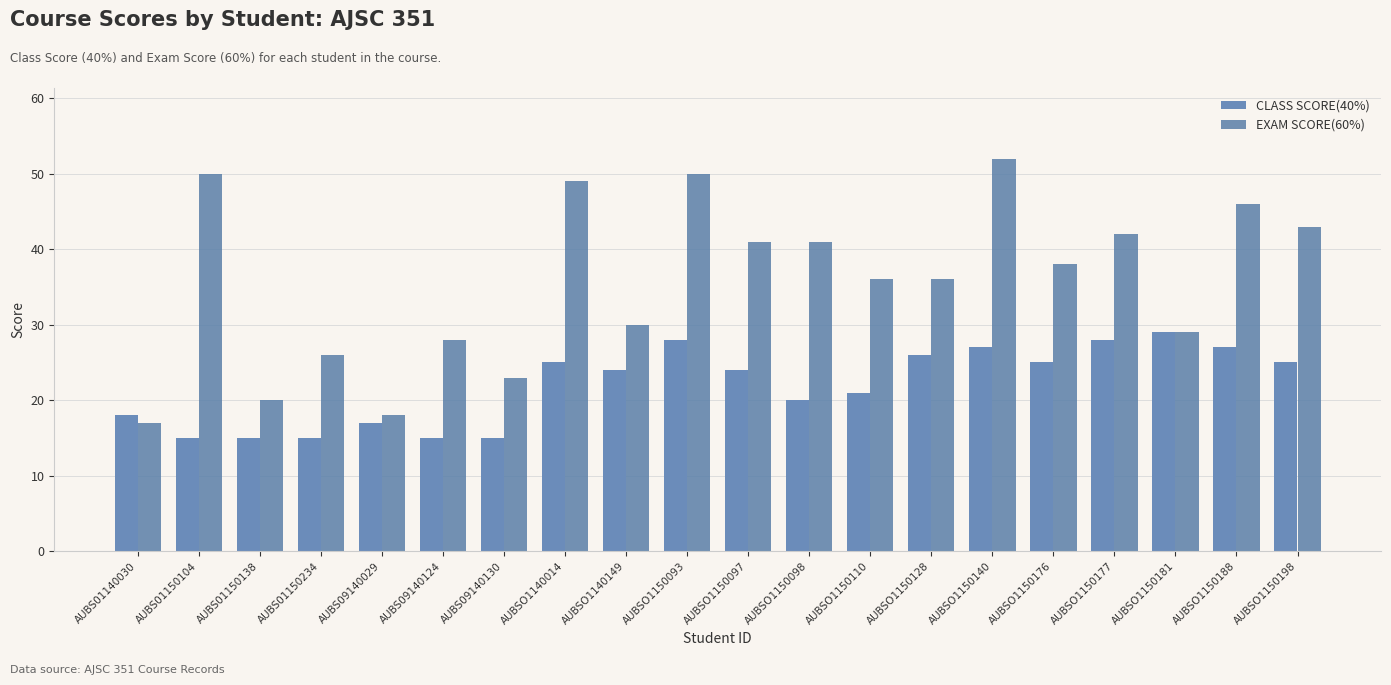

List the series in order of their peak value, highest first.

EXAM SCORE(60%), CLASS SCORE(40%)